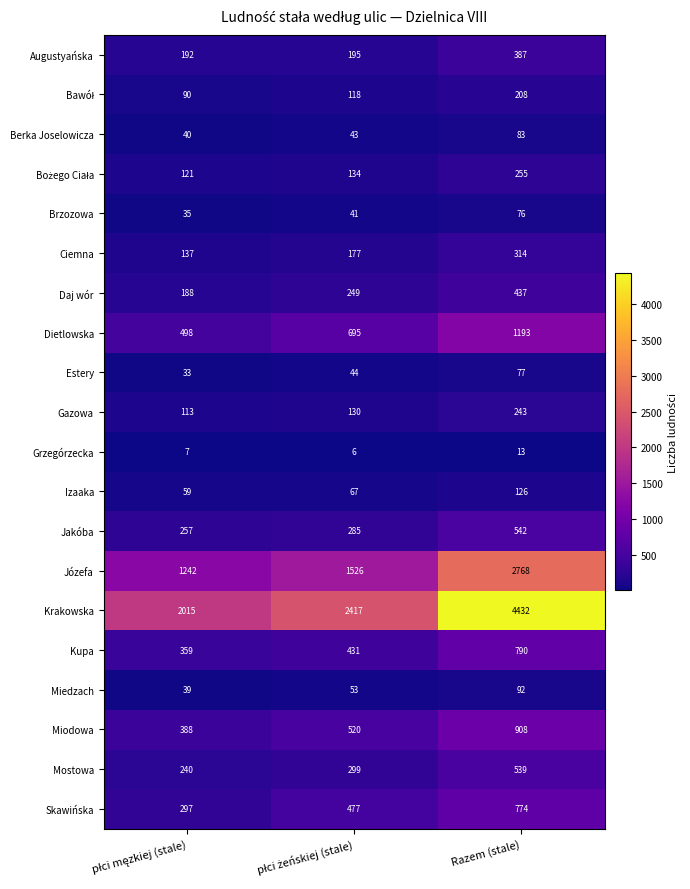

What value does the Miedzach series have at Razem (stale)?

92